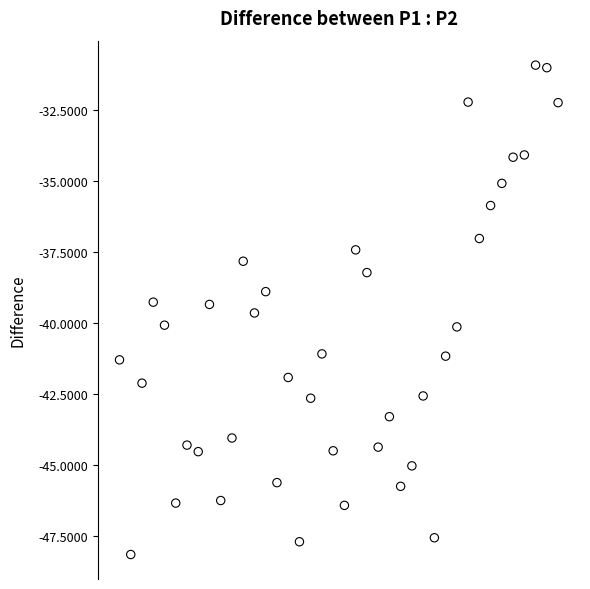

What is the range of Y values (max minus min)?

17.2